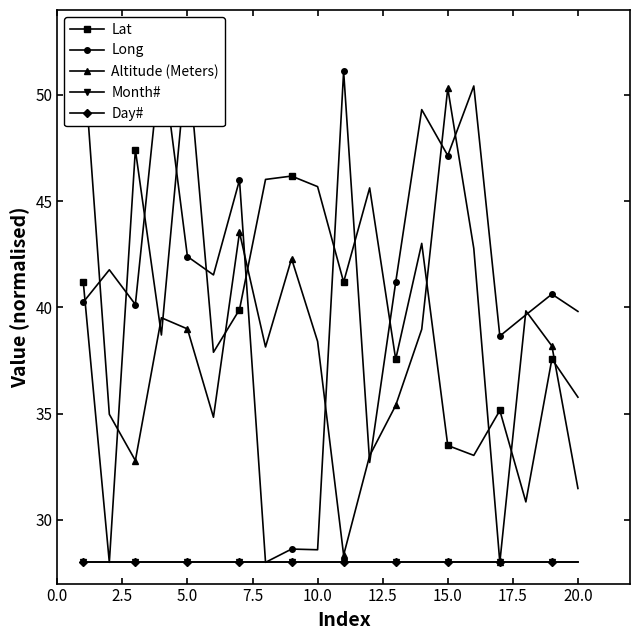

True or false: Lat and Month# cross at least once.

False